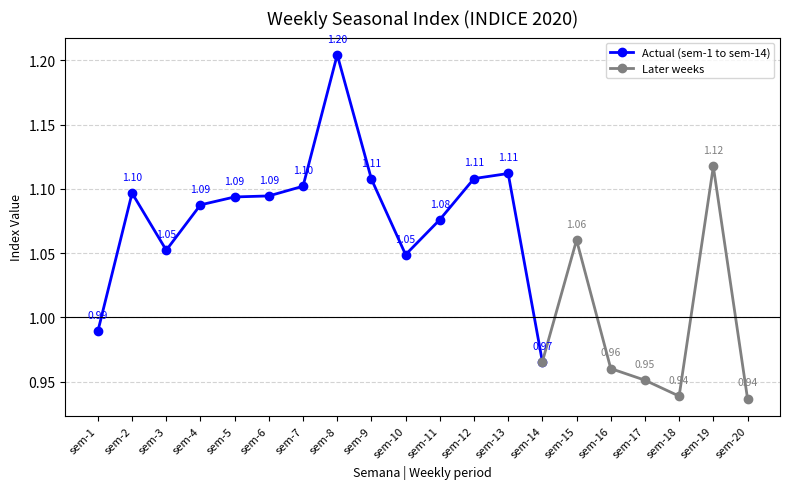

List the labels in order of value, largest first.

sem-8, sem-19, sem-13, sem-12, sem-9, sem-7, sem-2, sem-6, sem-5, sem-4, sem-11, sem-15, sem-3, sem-10, sem-1, sem-14, sem-16, sem-17, sem-18, sem-20